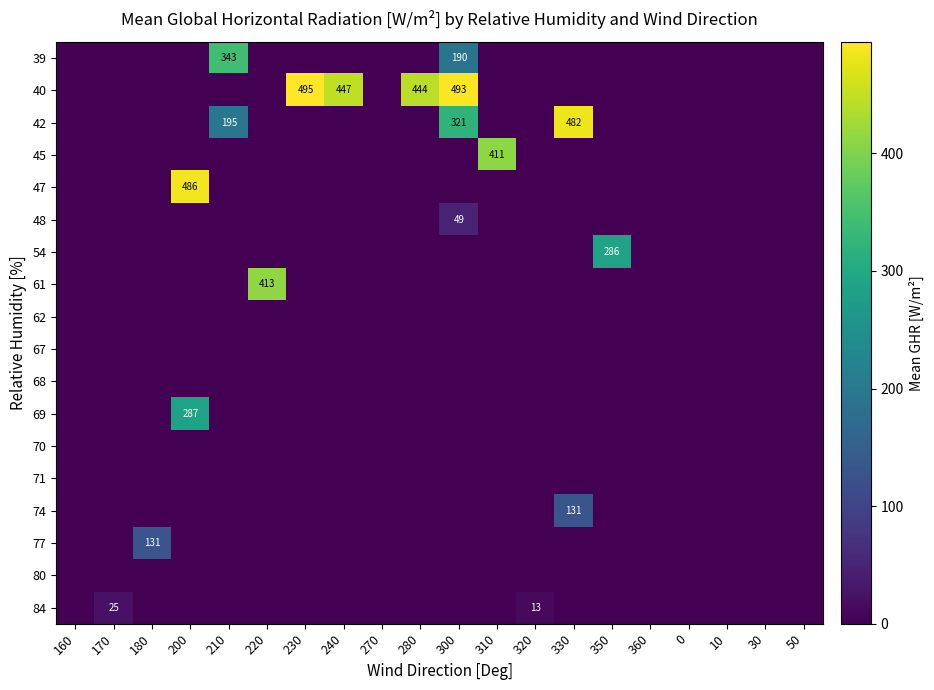

At which category is the sum across all series the highest?

300